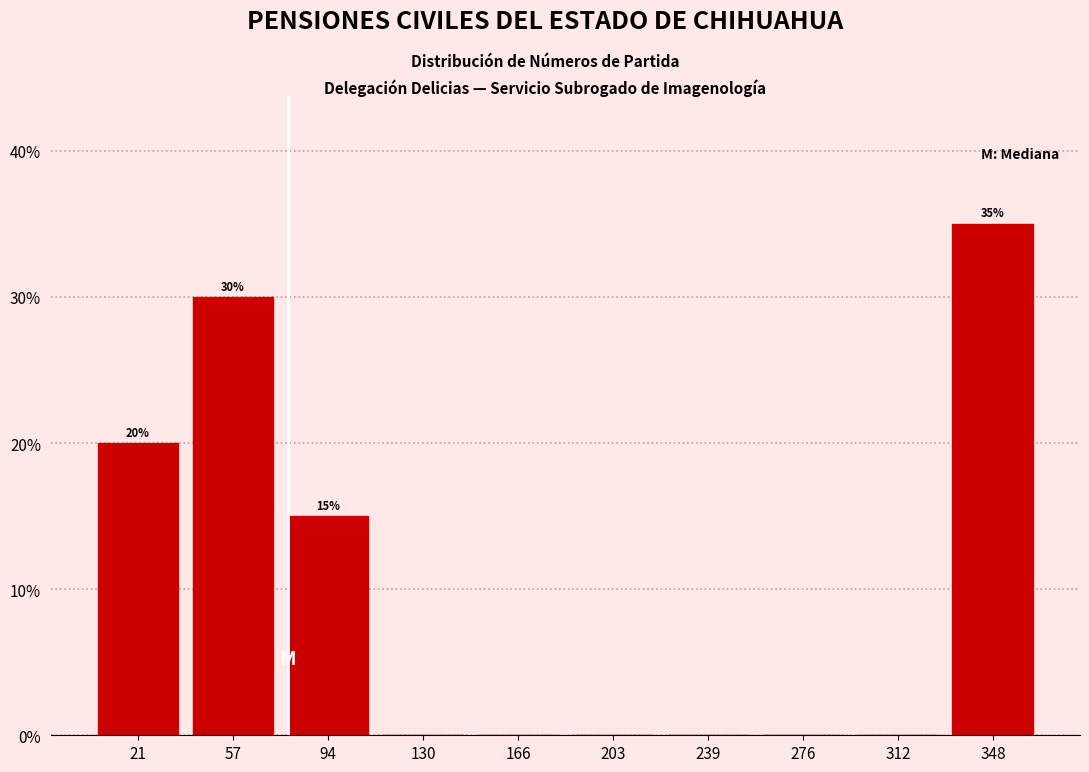

Over which range of the x-axis is the bar tallest?

330 to 365